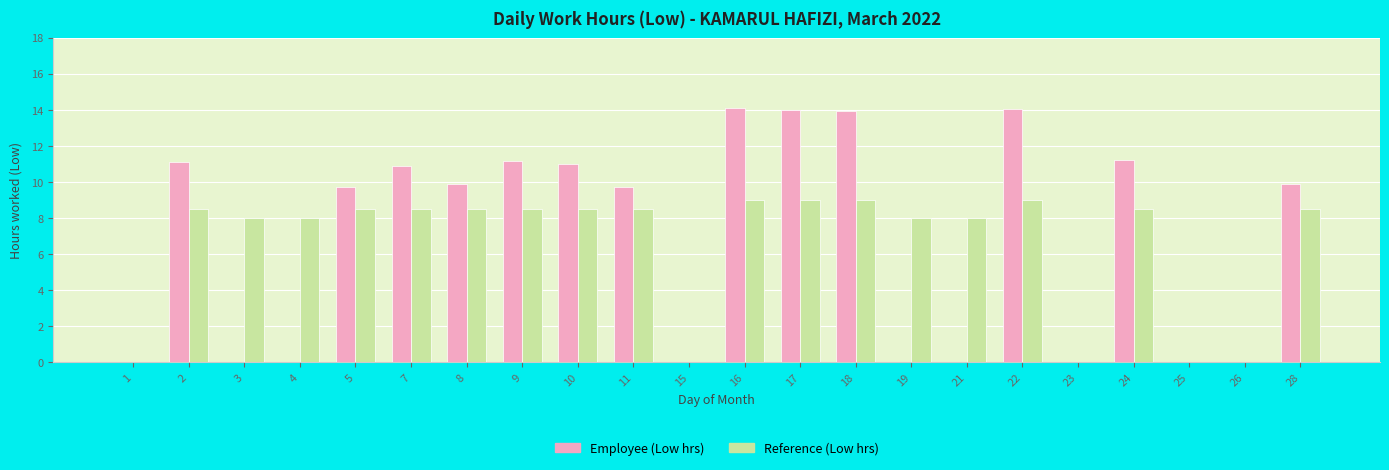

The value of Reference (Low hrs) at 5 is 8.5. True or false?

True